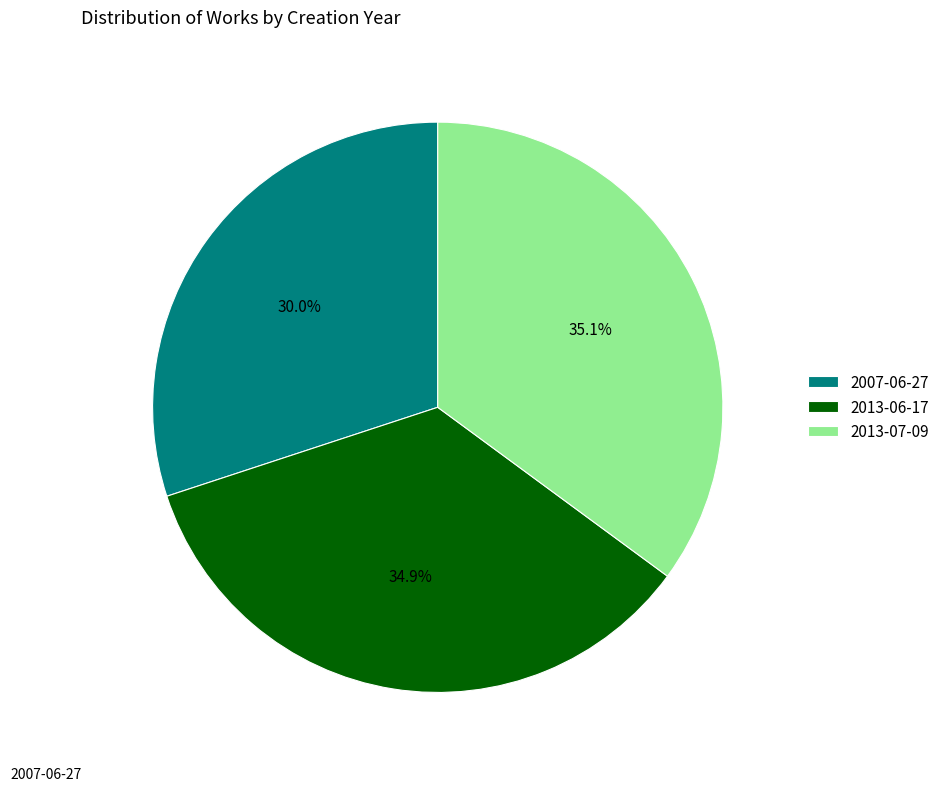

What portion of the pie excludes 2007-06-27?

70.0%